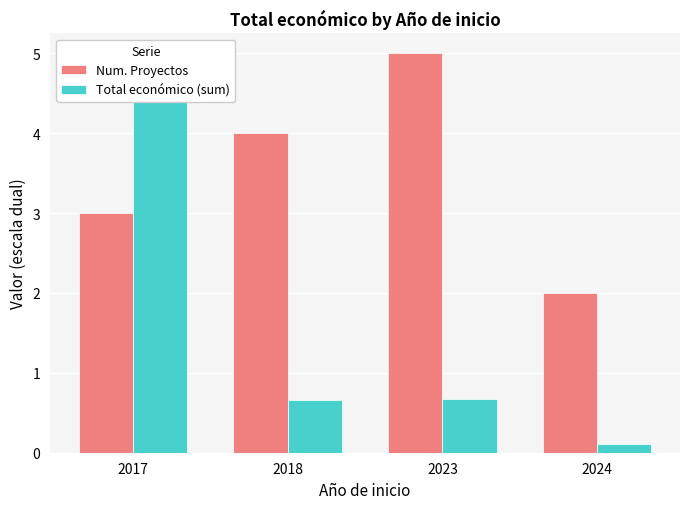

Where is Total económico (sum) nearest to the value 2?

2023